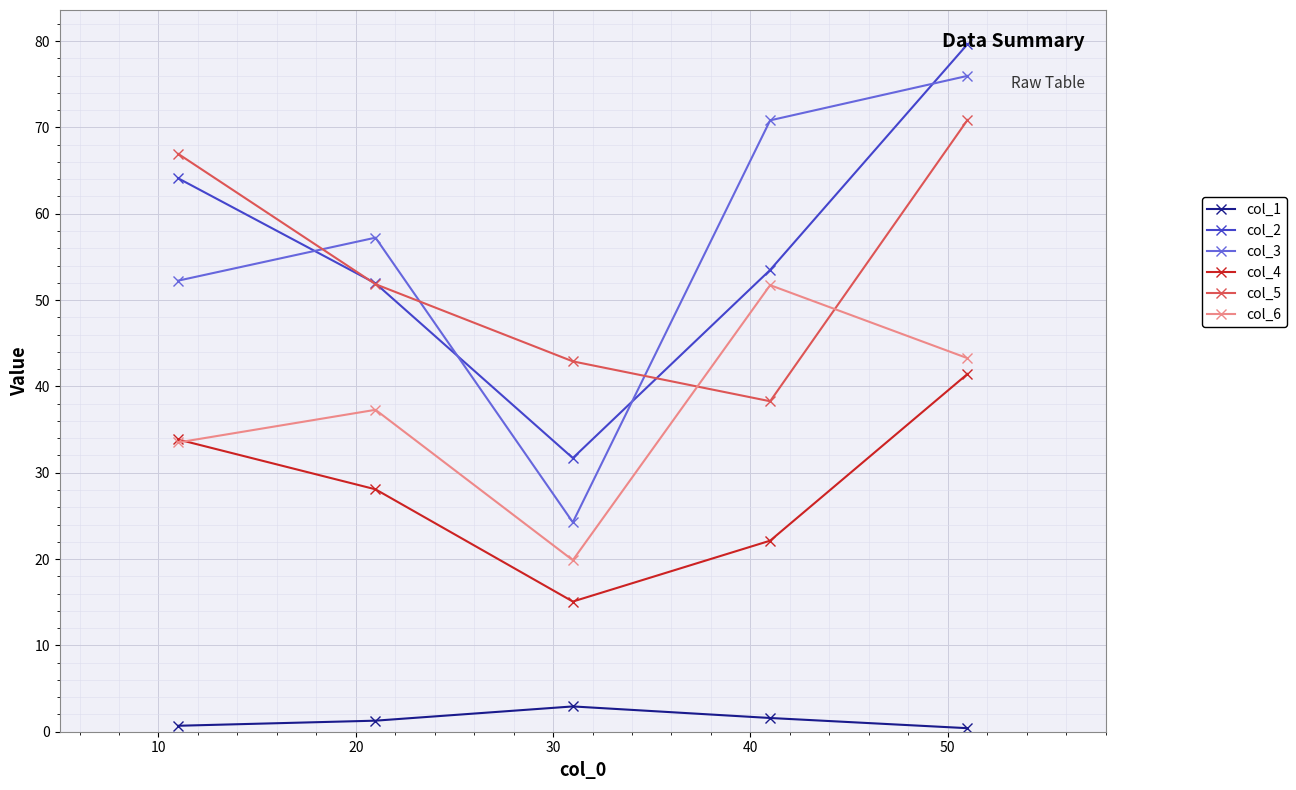

True or false: col_5 and col_4 intersect in this chart.

False